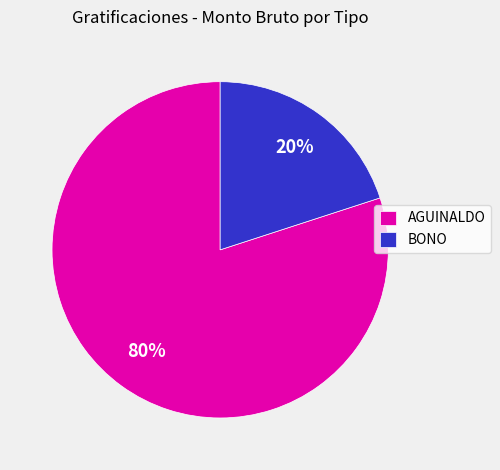

How many segments does this pie chart have?

2